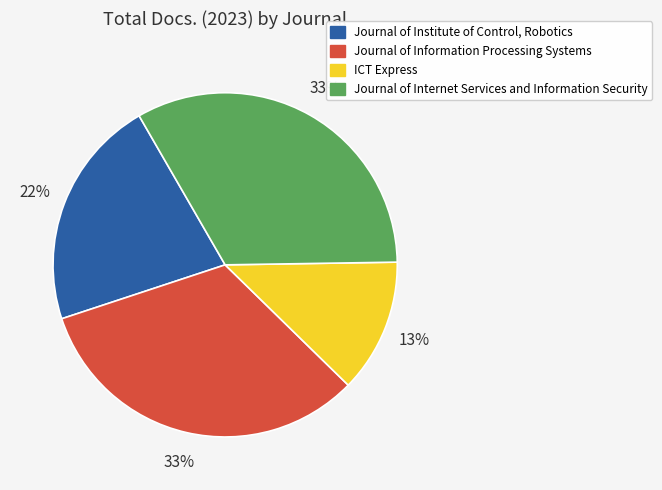

To the nearest percent, what is the difference between the Journal of Internet Services and Information Security and Journal of Institute of Control, Robotics slice percentages?

11%